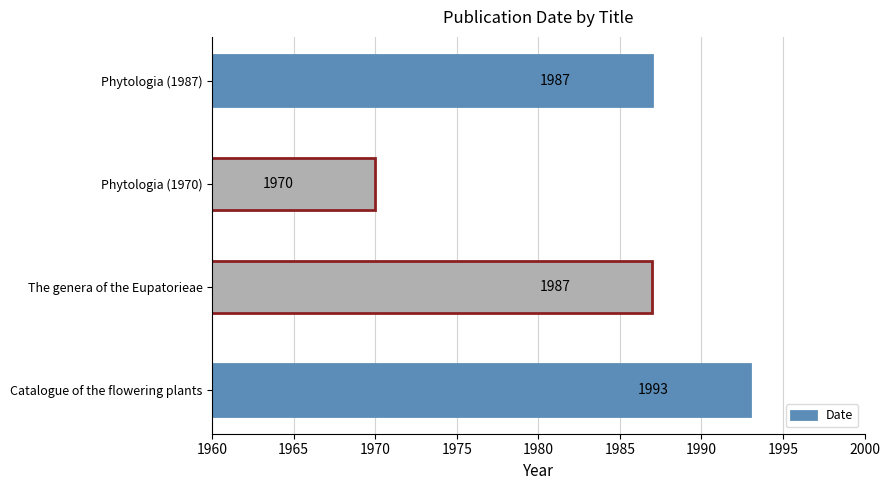

How many categories are shown in the chart?

4